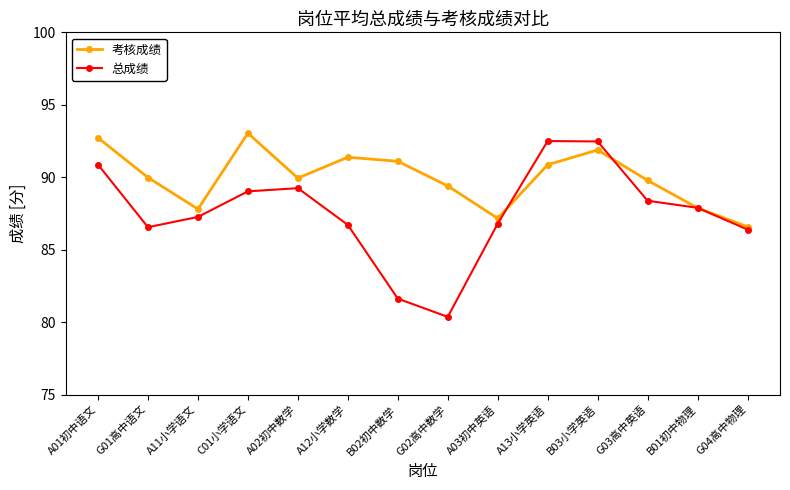

Rank the series at B03小学英语 from highest to lowest value.

总成绩, 考核成绩